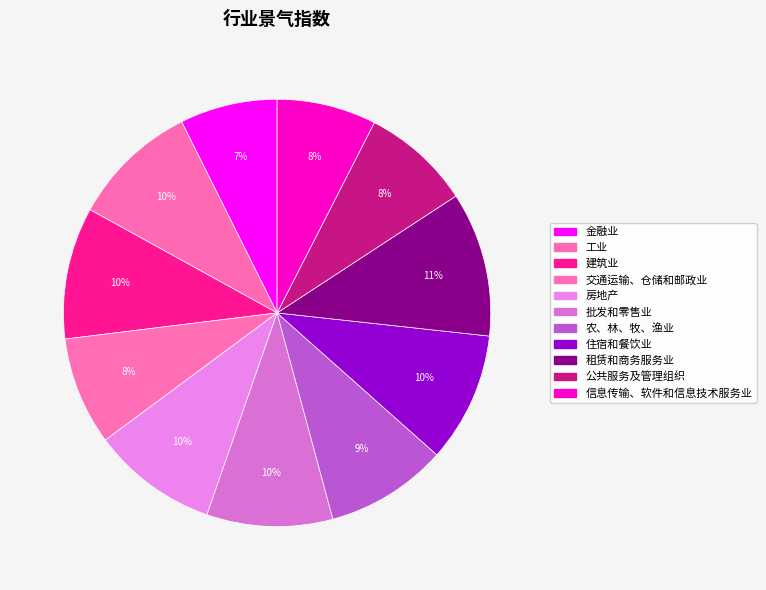

How many segments does this pie chart have?

11